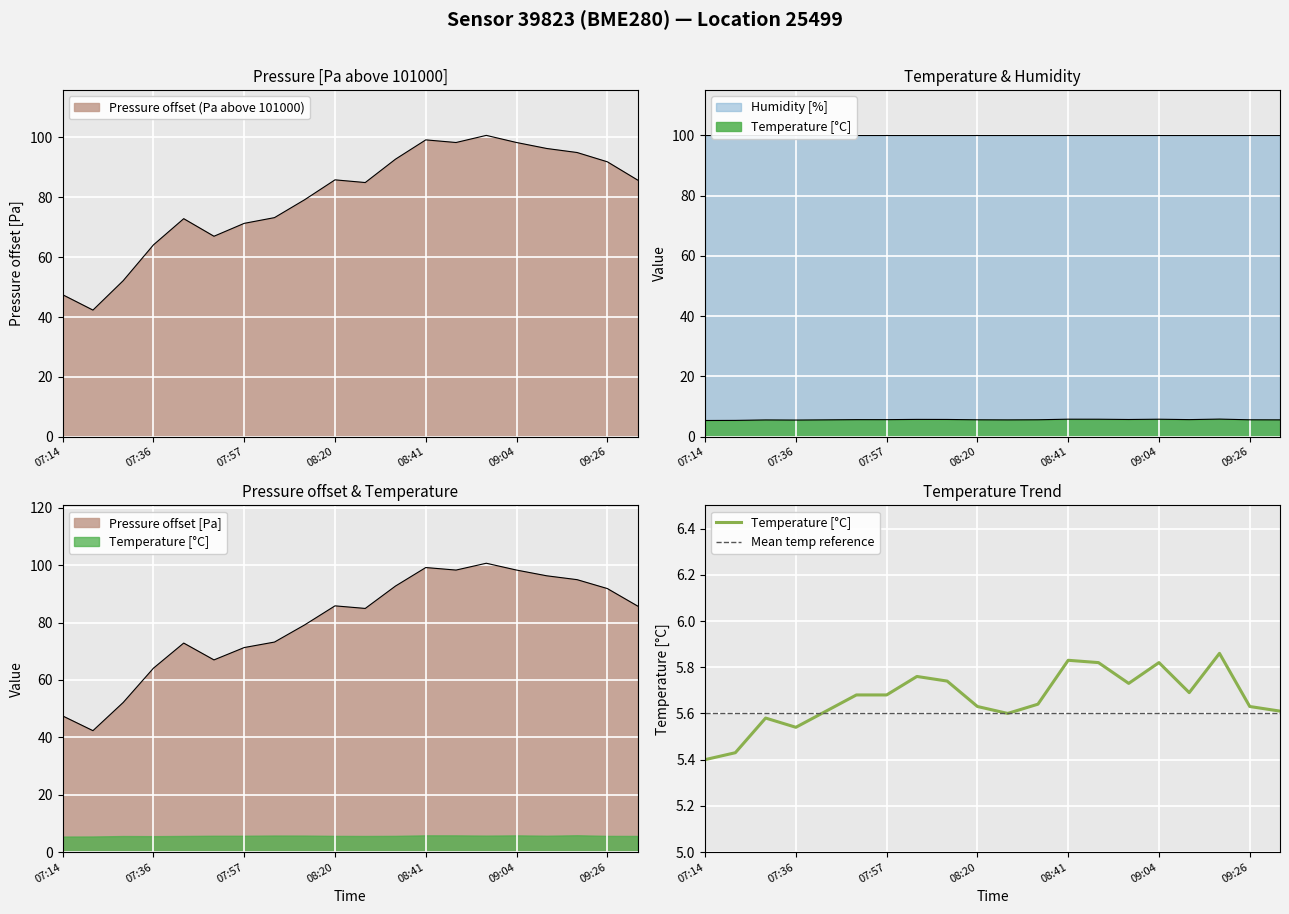

List the series in order of their overall mean, lowest first.

Mean temp reference, Temperature [°C]